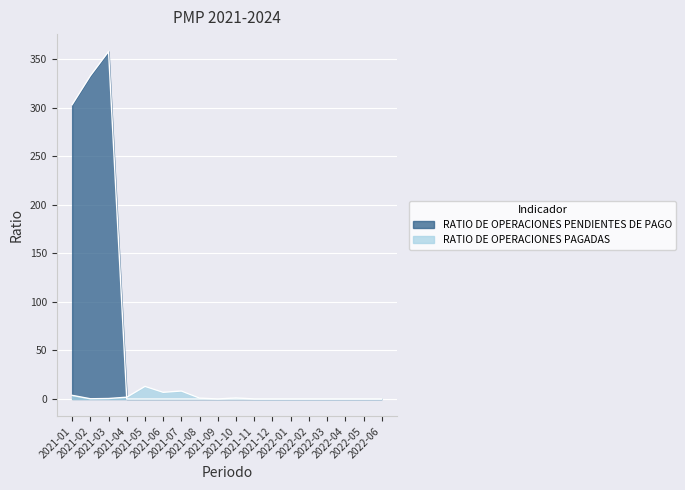

Between 2022-02 and 2022-05, which series saw the biggest shift?

RATIO DE OPERACIONES PAGADAS